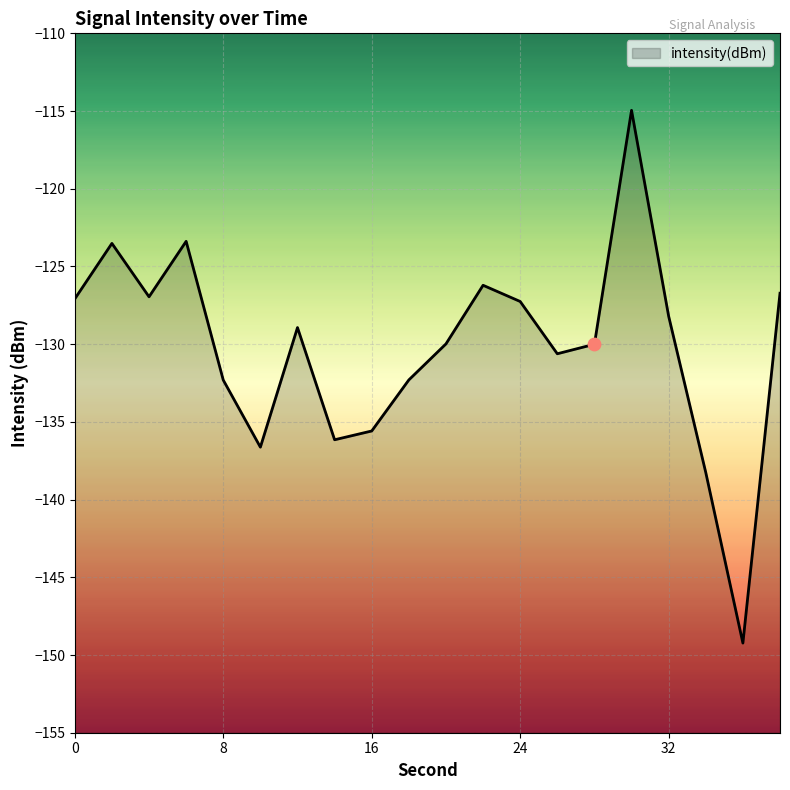

Between 10 and 38, which is larger?

38